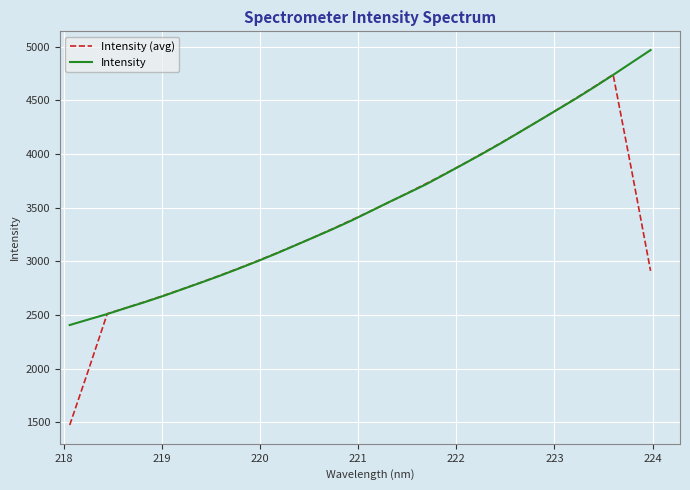

What is the lowest value of the Intensity series?

2406.1